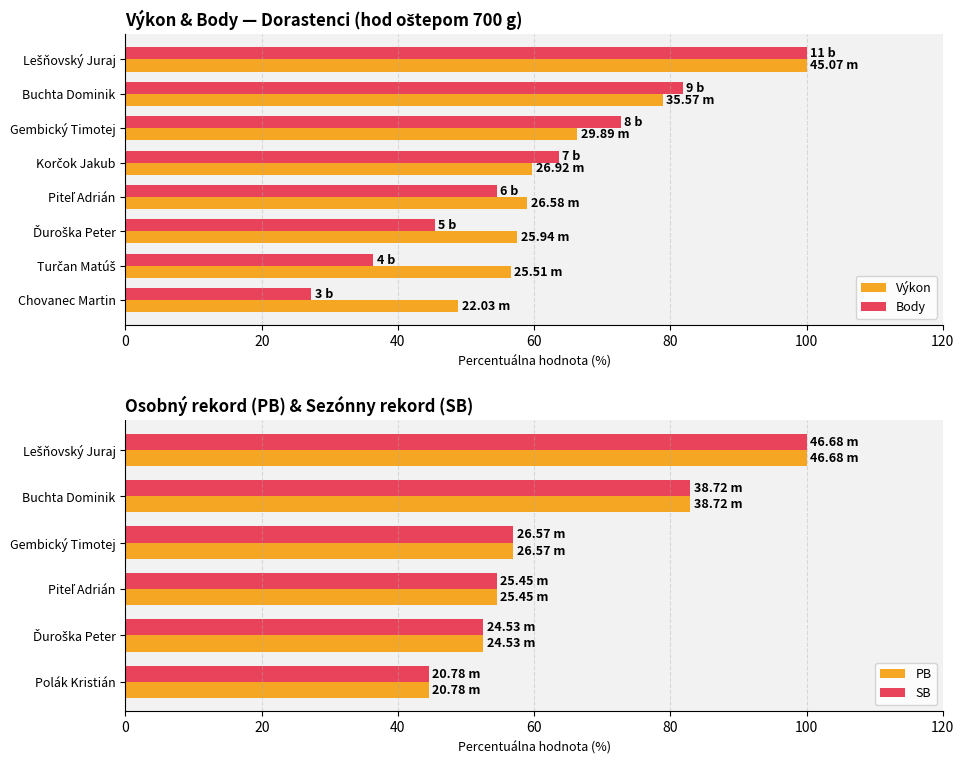

What is the average value of the Body series?

60.2